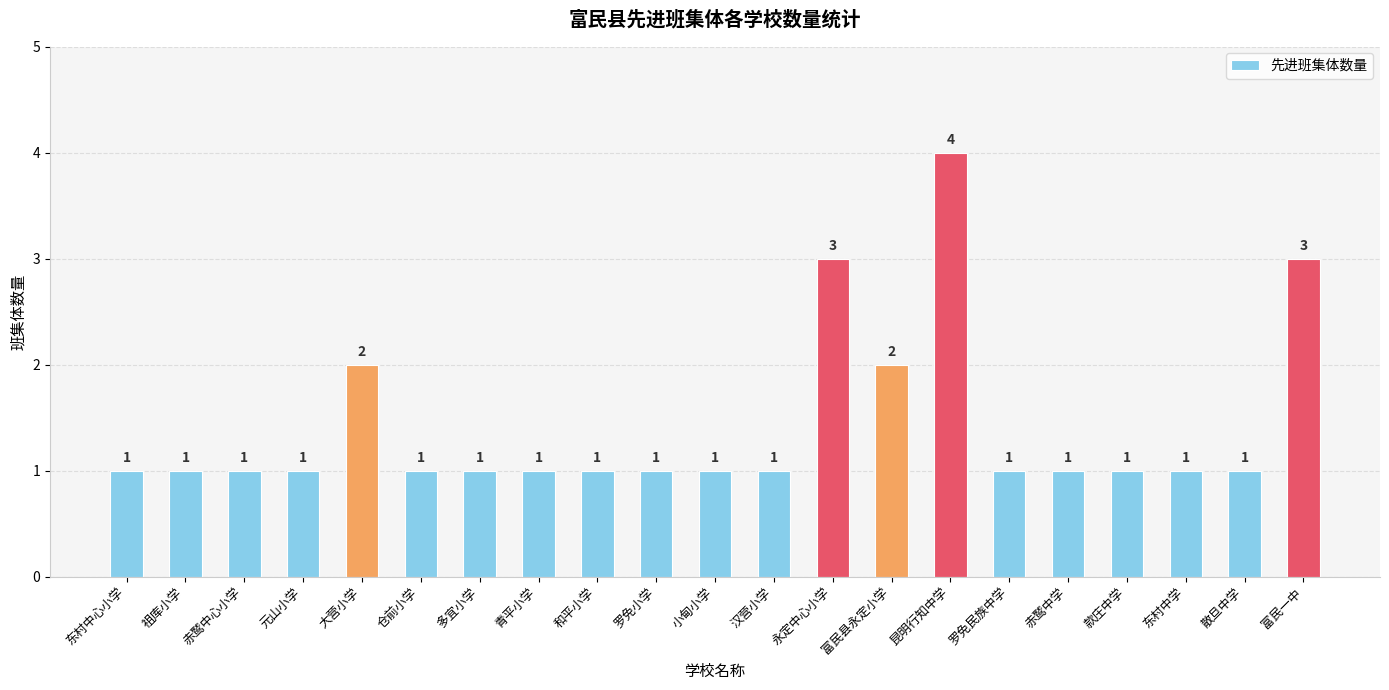

Which label corresponds to the largest value in the chart?

昆明行知中学